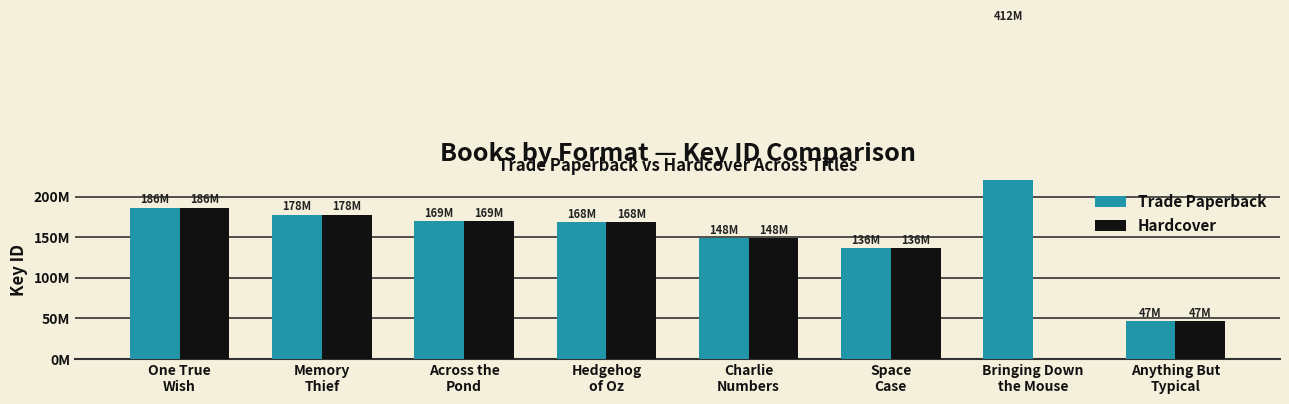

What is the label of the 2nd bar from the right?

Bringing Down
the Mouse